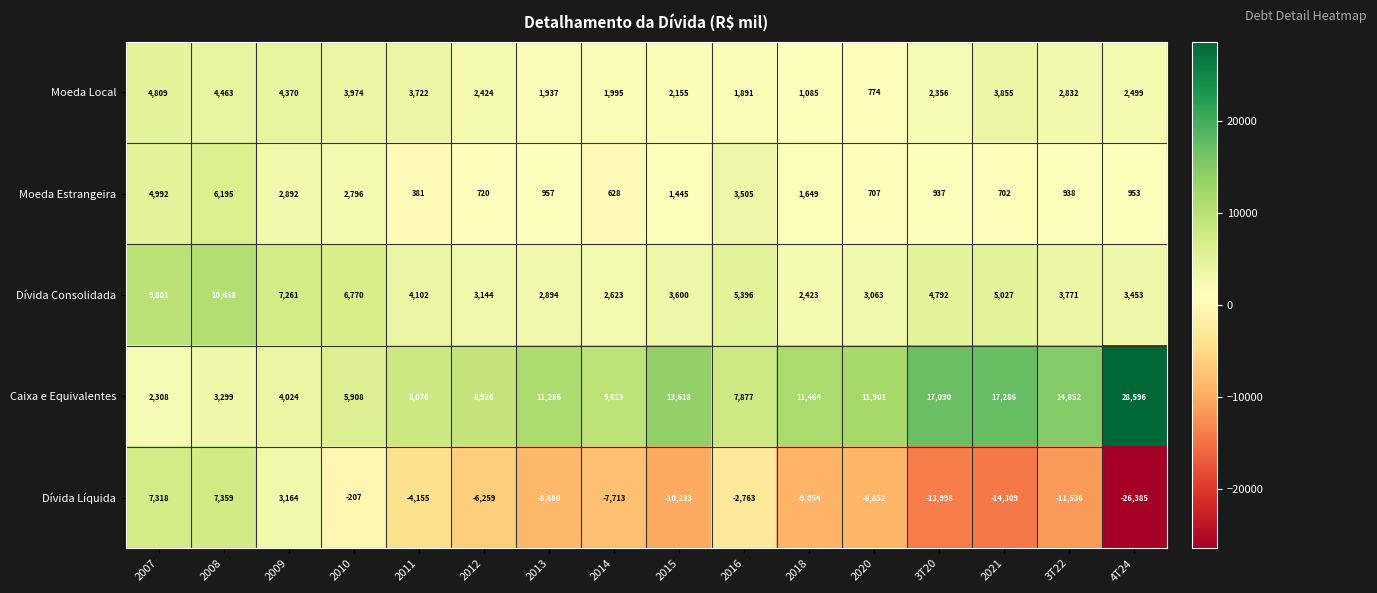

True or false: Dívida Líquida has a value of 7359 at 2008.

True